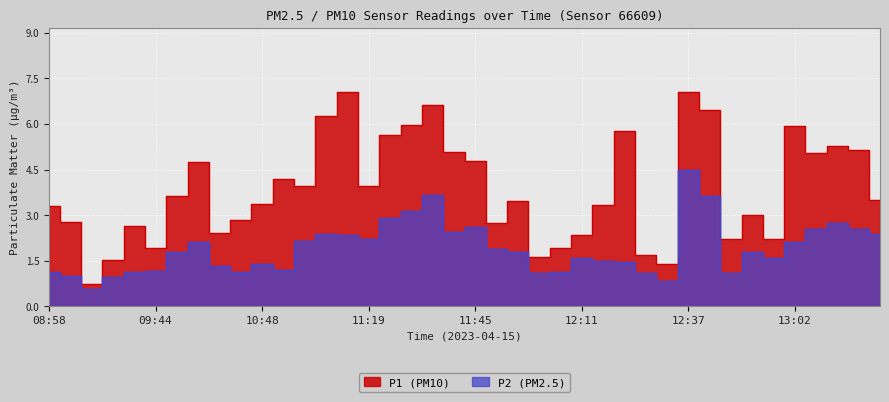

True or false: P2 and P1 cross at least once.

False